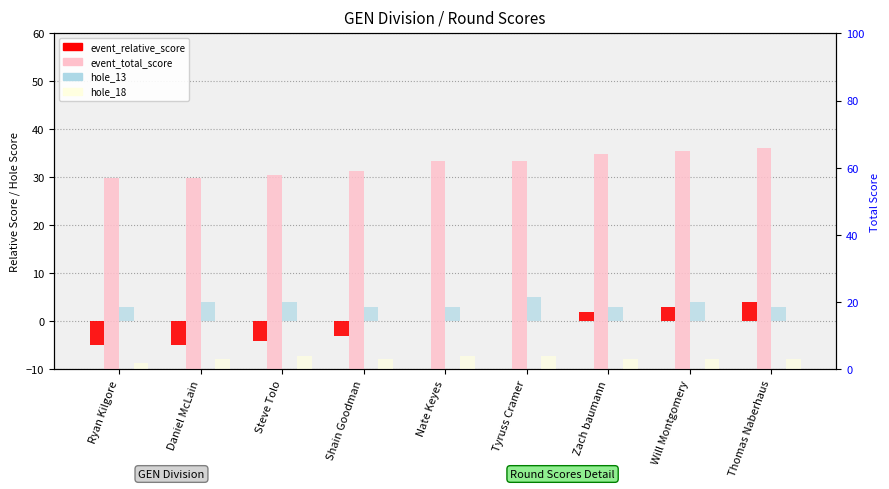

What is the smallest value displayed?

-5